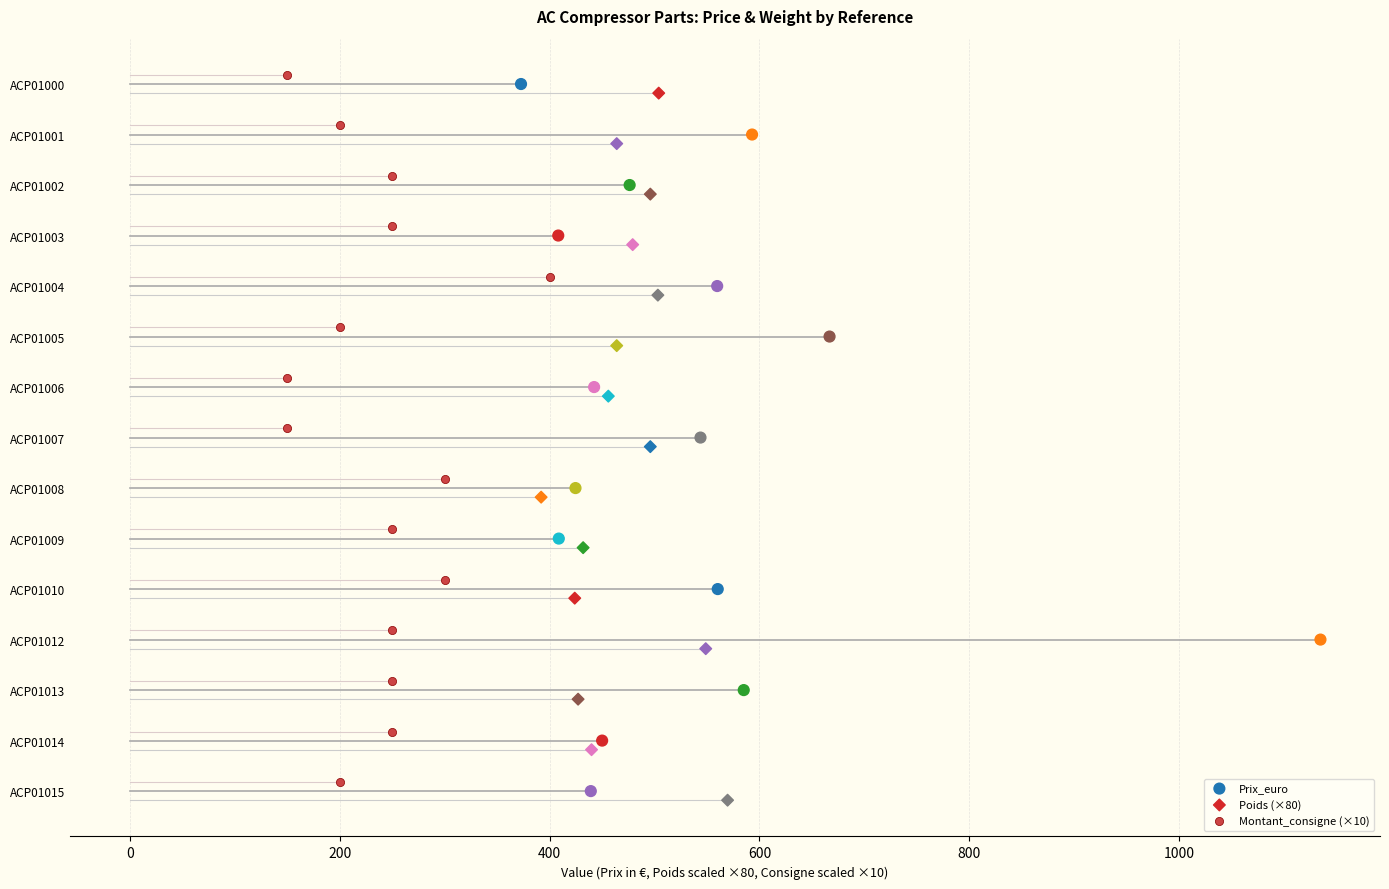

Which series contains the highest Y value?

Poids (×80)